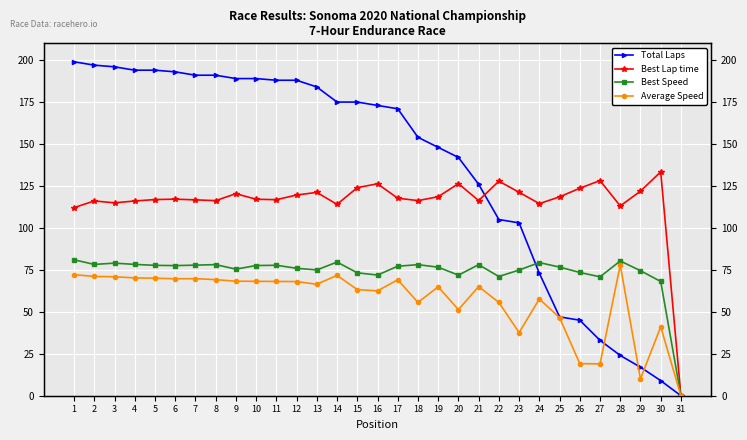

The Best Lap time series shows 113.1 at 28. True or false?

True